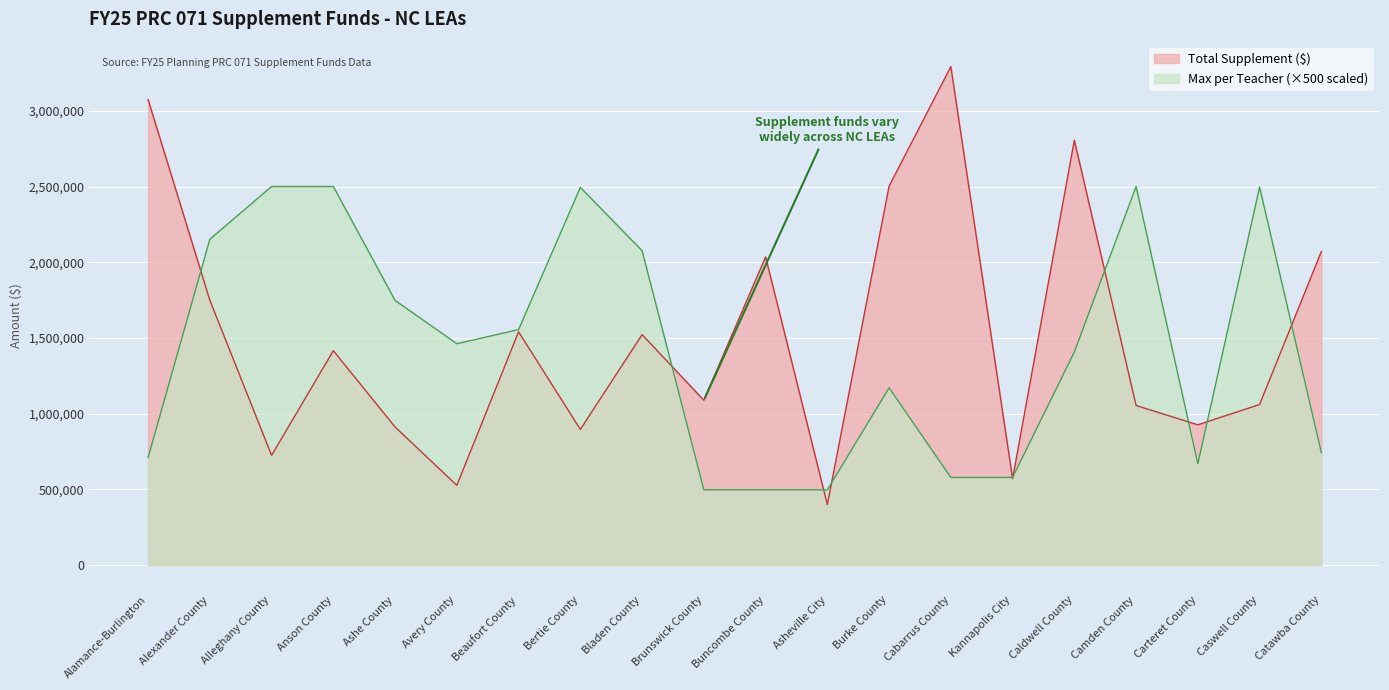

At which category does Total Supplement (thousands) reach its first local valley?

Alleghany County